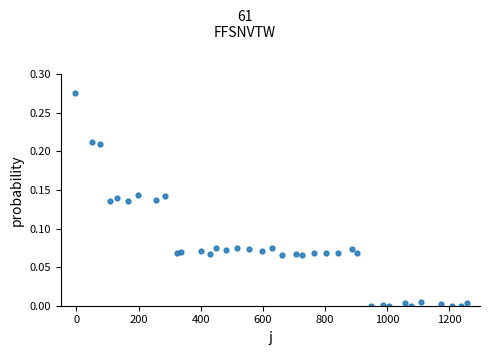

What is the range of X values (max minus min)?

1262.8